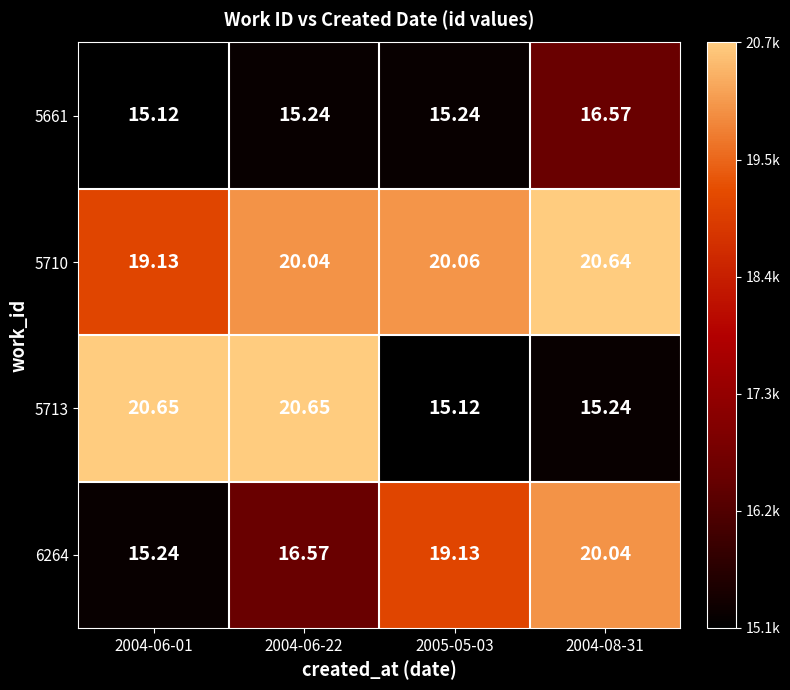

How many categories are shown in the chart?

4